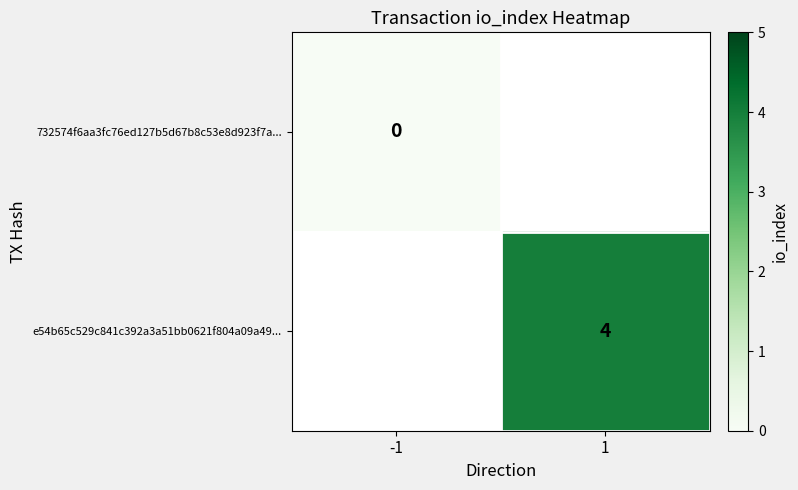

Which label corresponds to the smallest value in the chart?

-1